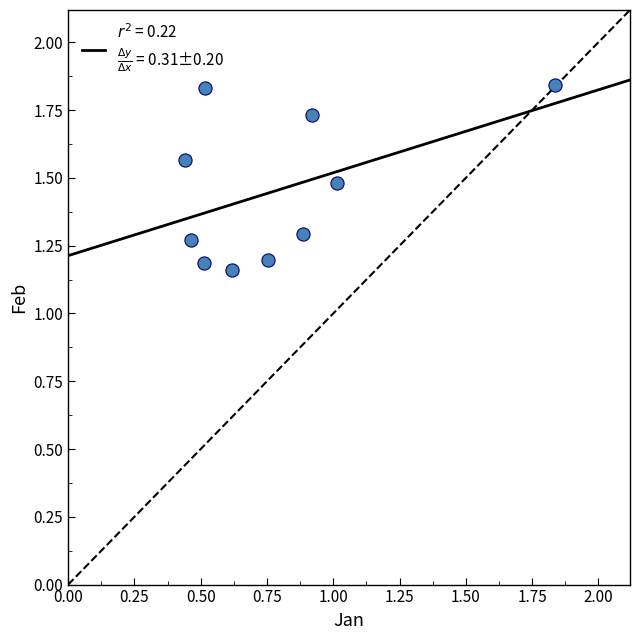

What is the average Y value?

1.5